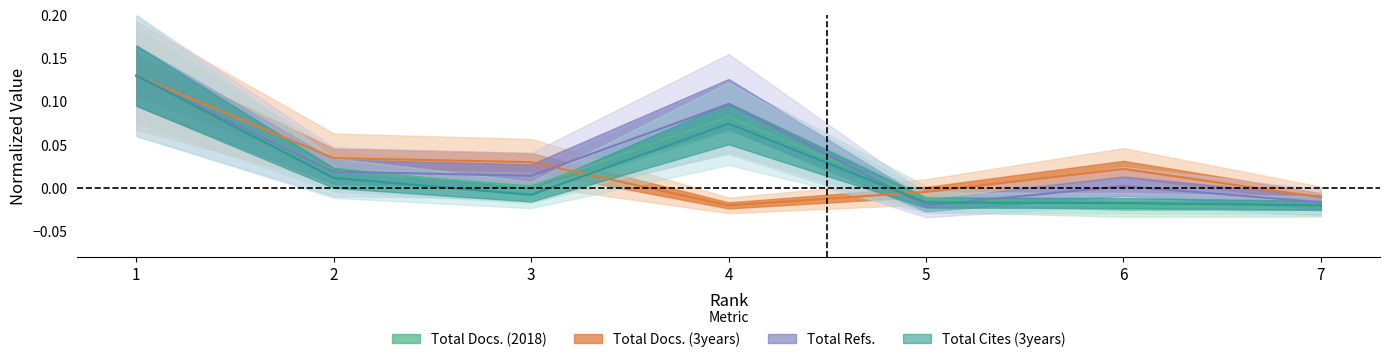

Between which two adjacent categories do Total Refs. and Total Docs. (3years) first intersect?

3 and 4